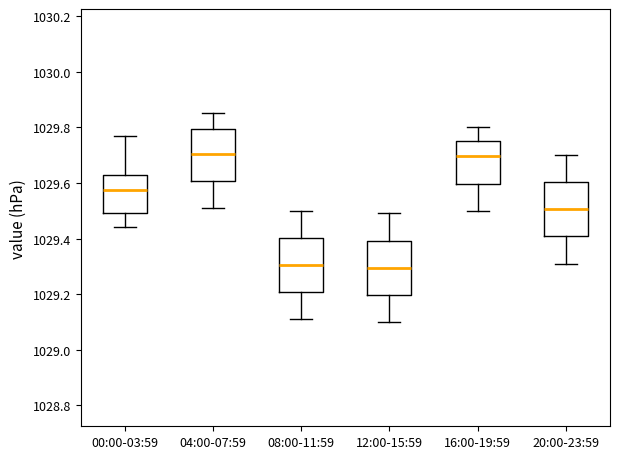

Where does the lower whisker of the box for 08:00-11:59 end on the y-axis? The values are not printed on the chart, so give them approximately, as read against the axis.

1029.12